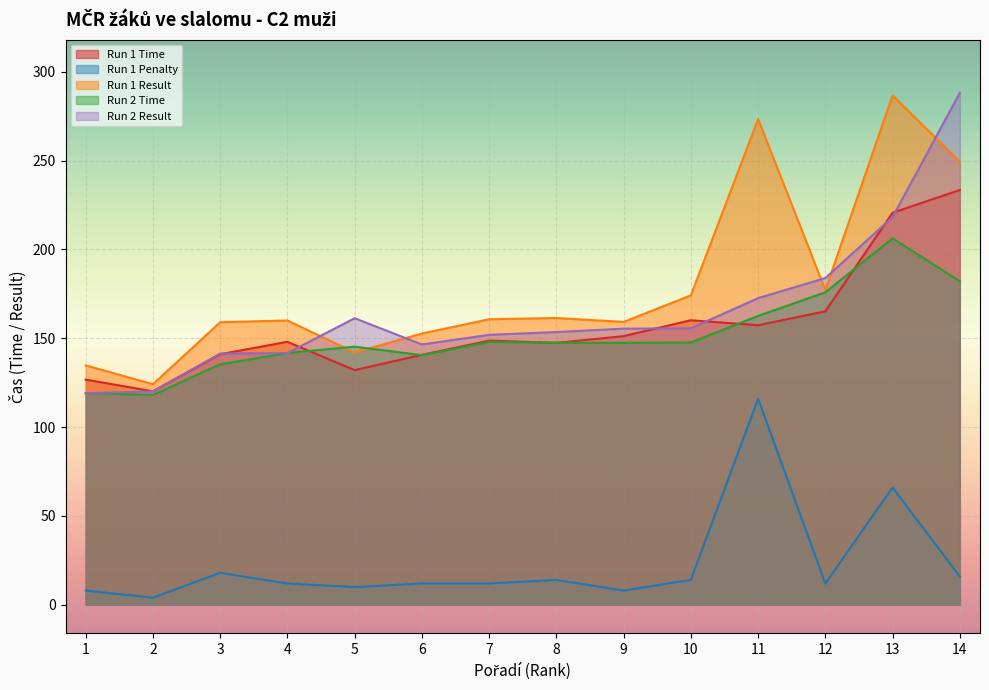

Read the Run 1 Penalty value at 8.

14.0